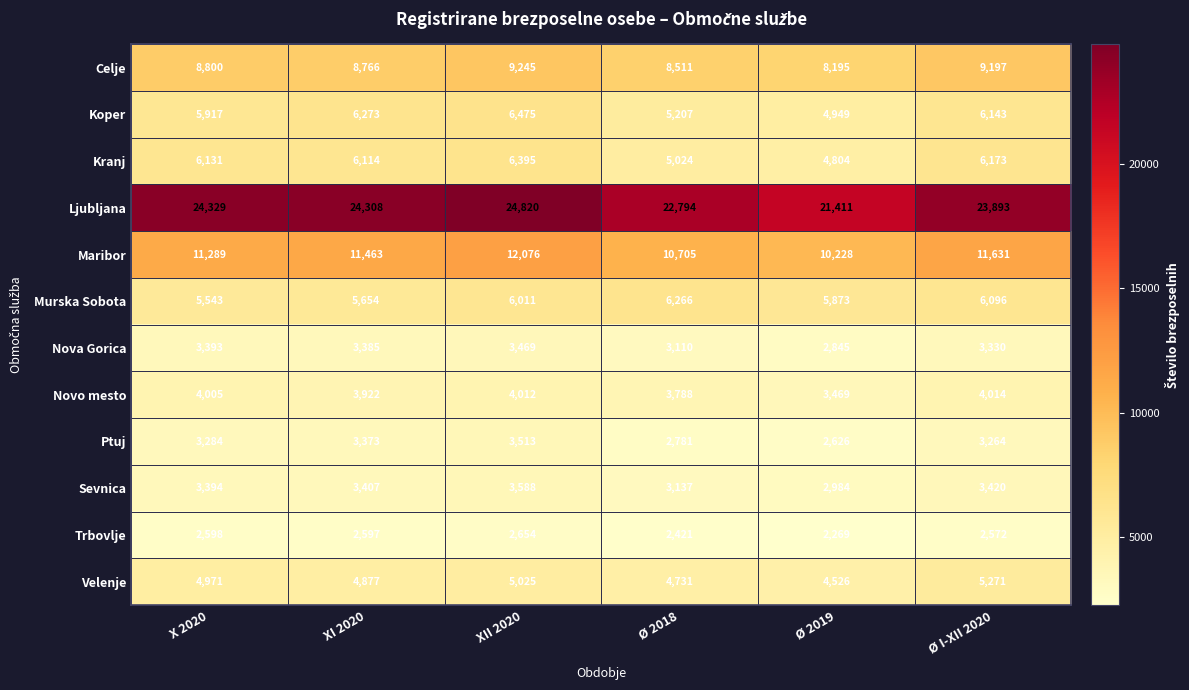

Is it true that Koper equals 1125 at Ø 2018?

False